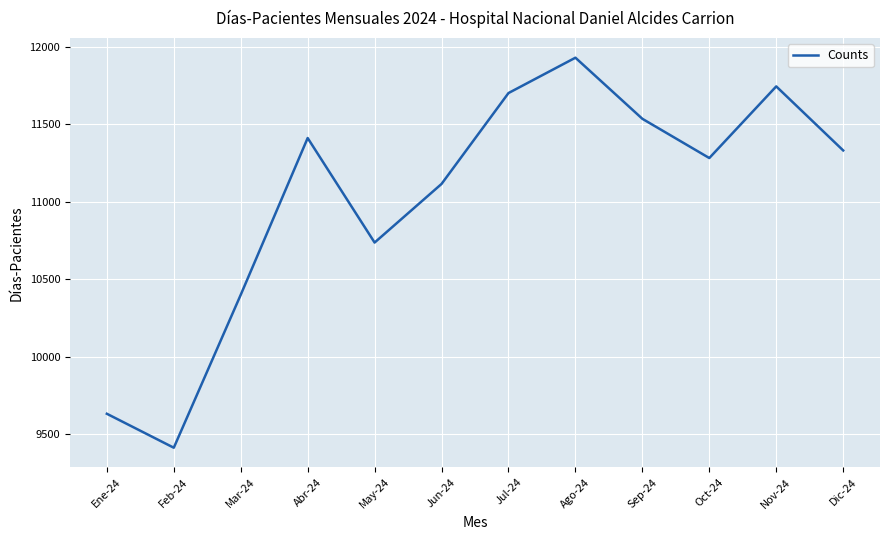

At which category does the data reach its first local valley?

Feb-24